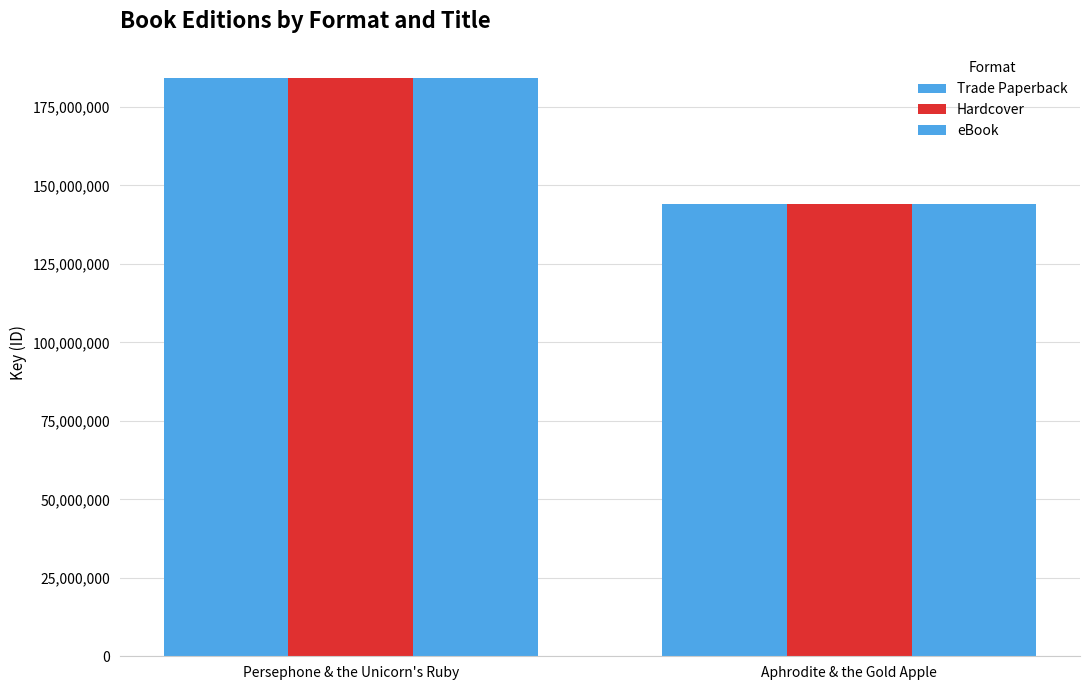

Reading left to right, list all the values displayed in this chart.

Trade Paperback: 184318674	143995089
Hardcover: 184318674	143995089
eBook: 184318674	143995089